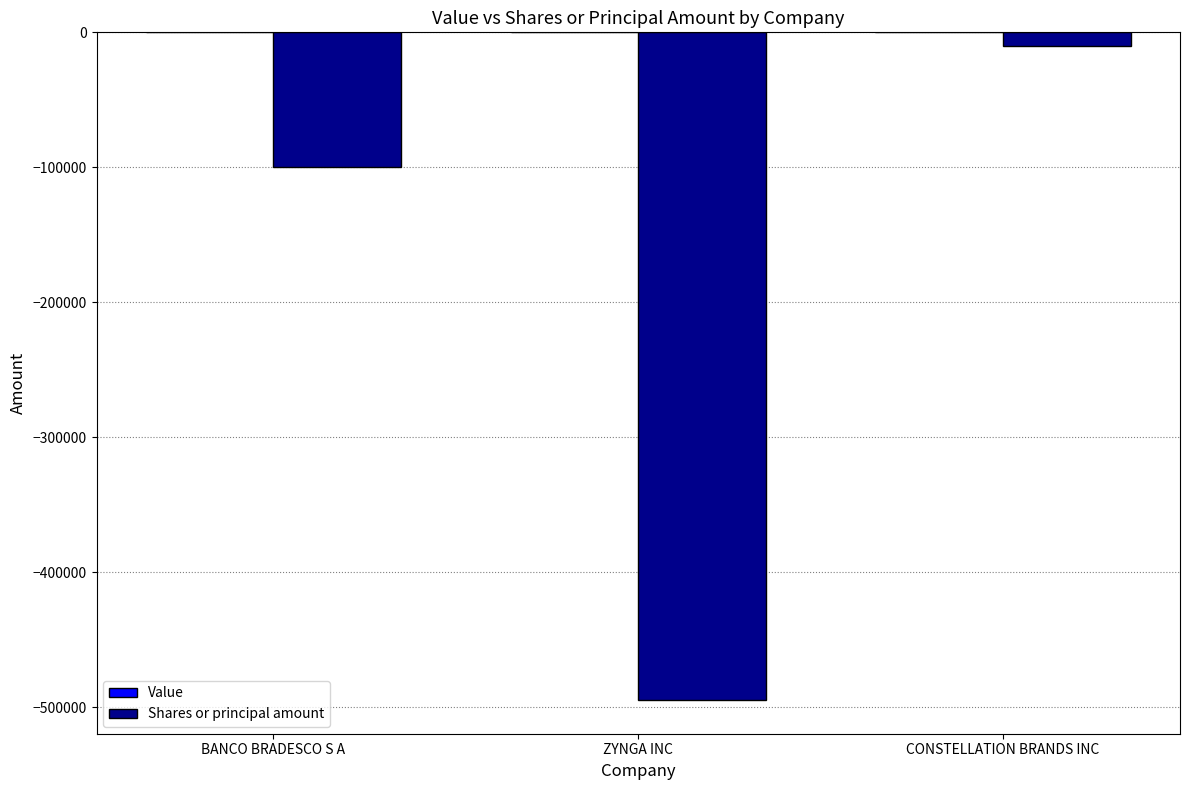

What position from the left is BANCO BRADESCO S A?

1